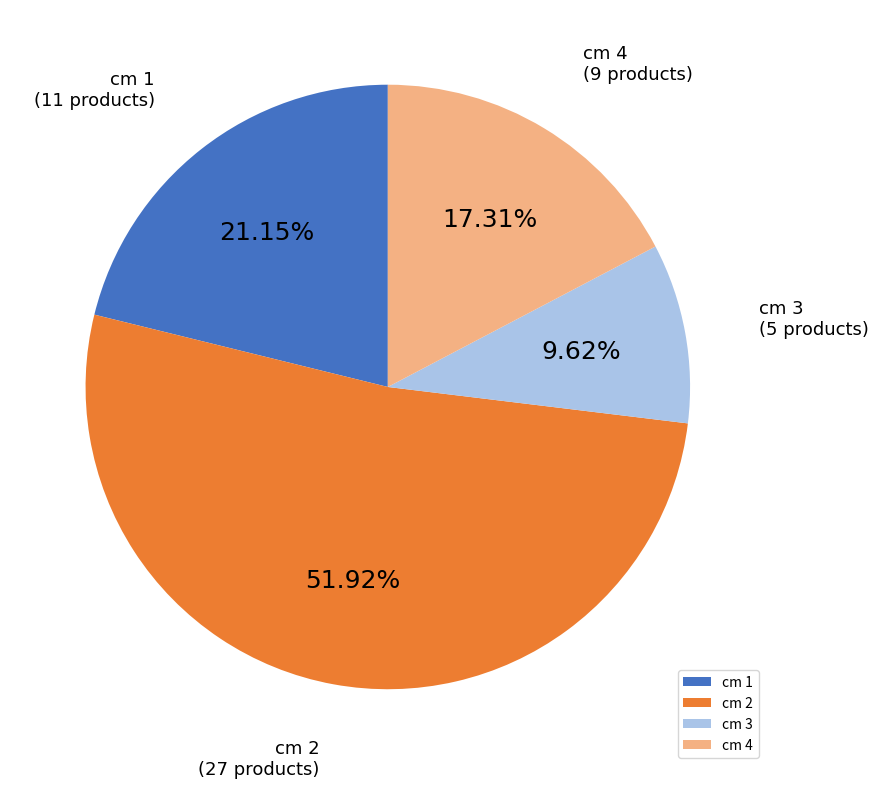

Between cm 3 and cm 4, which is larger?

cm 4